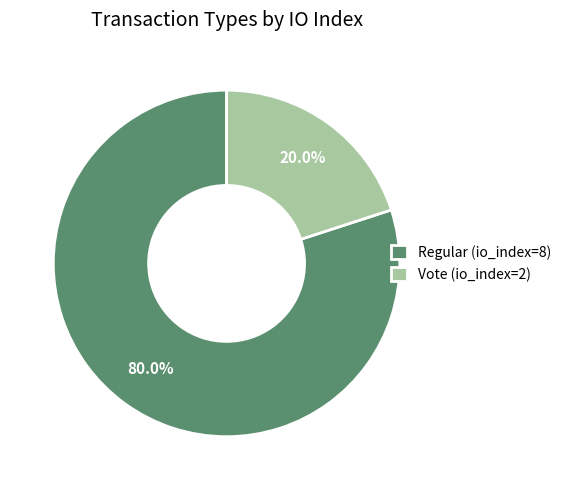

Is it true that Regular (io_index=8) is 80% of the pie?

True